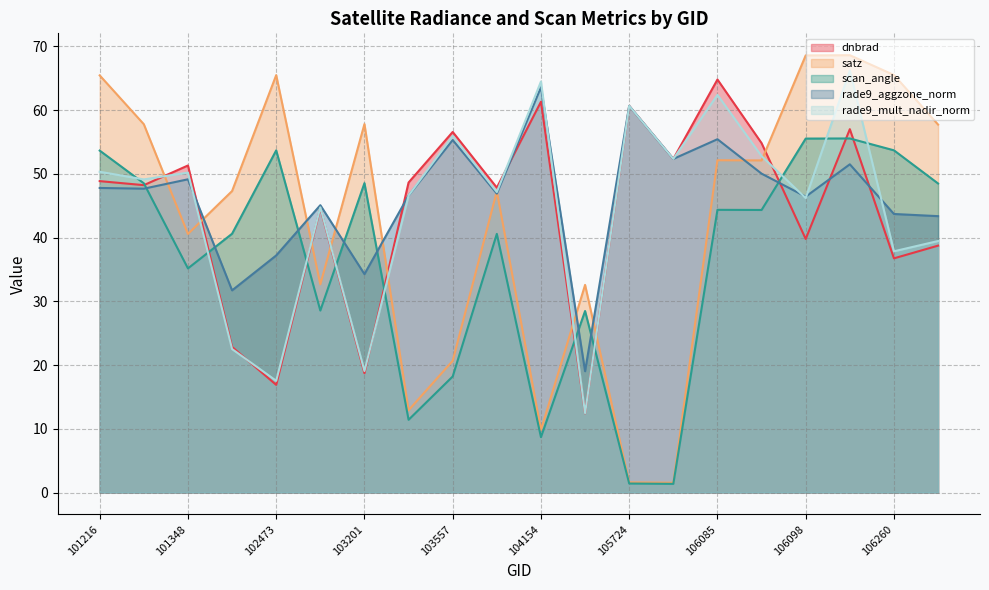

What is the lowest value of the rade9_mult_nadir_norm series?

12.5